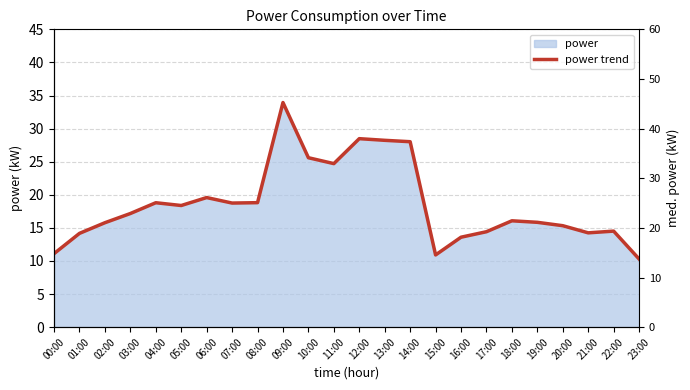

What is the change in value from 07:00 to 13:00?

+9.5